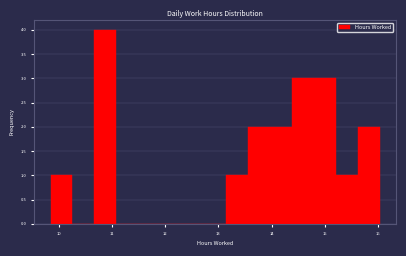

What is the height of the bar covering 9.9 to 10.3 on the x-axis? Neither the bar edges nor the heights are printed on the chart, so give them approximately, as read against the axes.

1